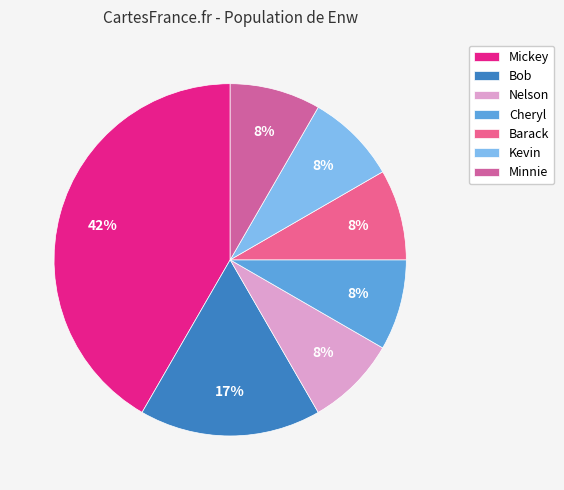

Is Cheryl the majority of the pie?

No